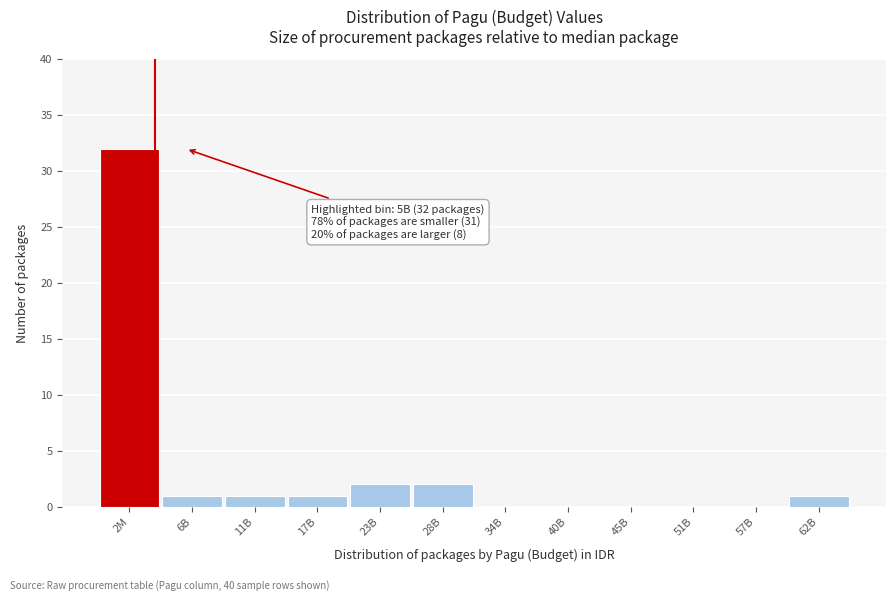

Reading left to right, extract all data points from this chart.

2M=32	6B=1	11B=1	17B=1	23B=2	28B=2	34B=0	40B=0	45B=0	51B=0	57B=0	62B=1